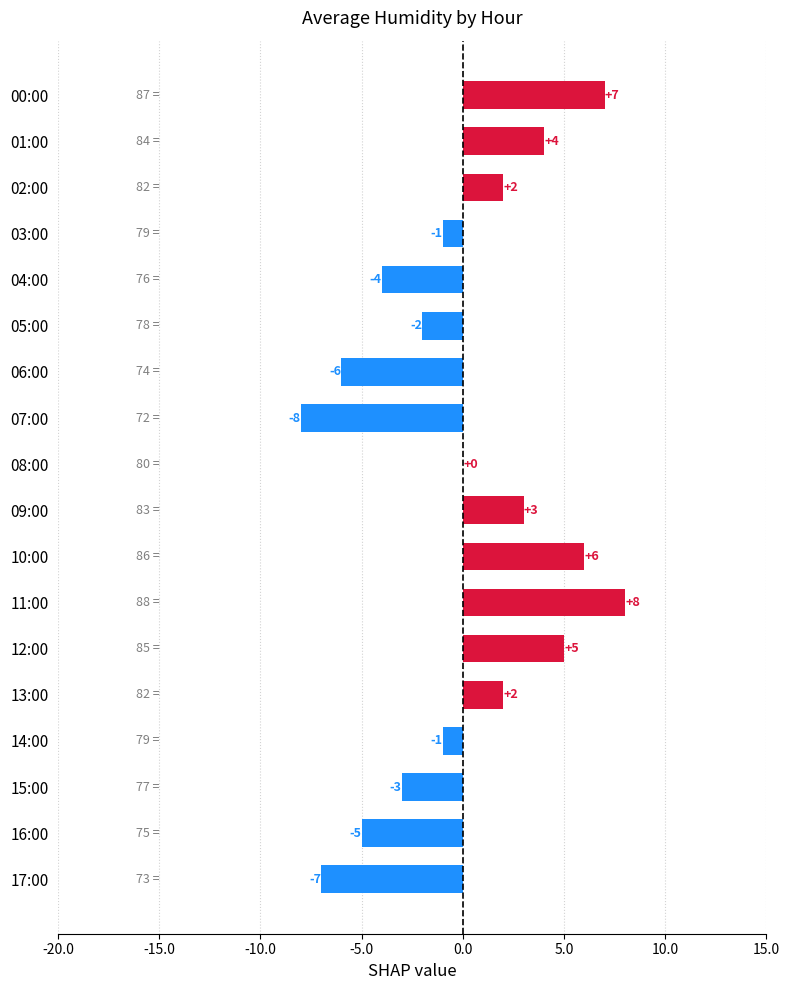

Which label corresponds to the largest value in the chart?

11:00